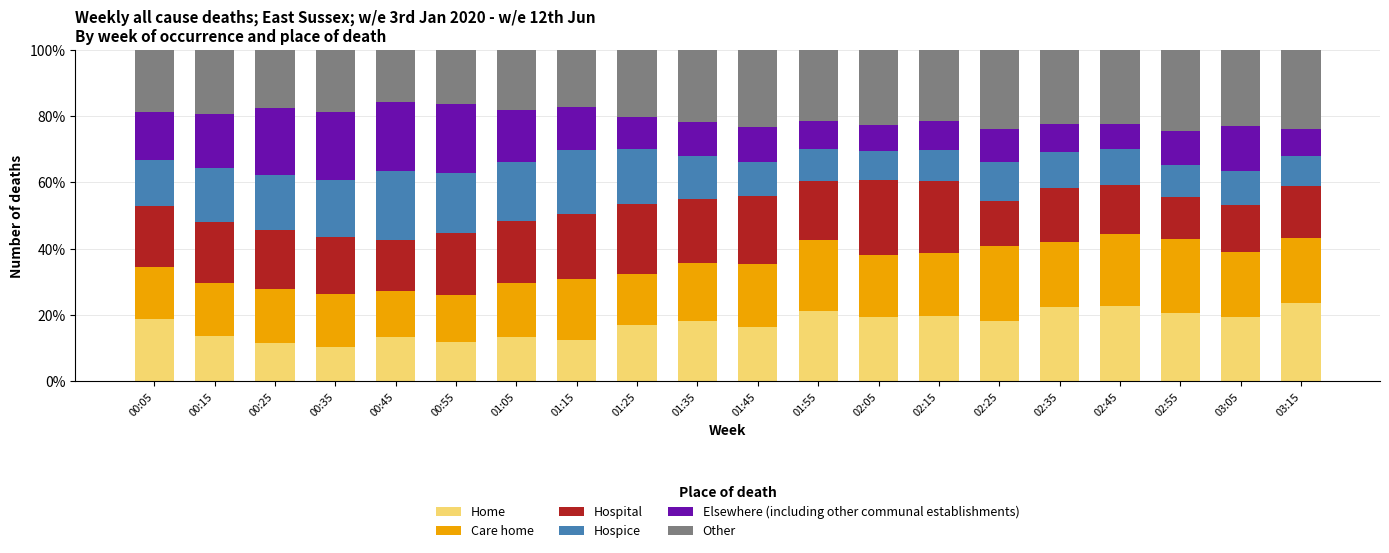

What is the highest value of the Home series?

23.5